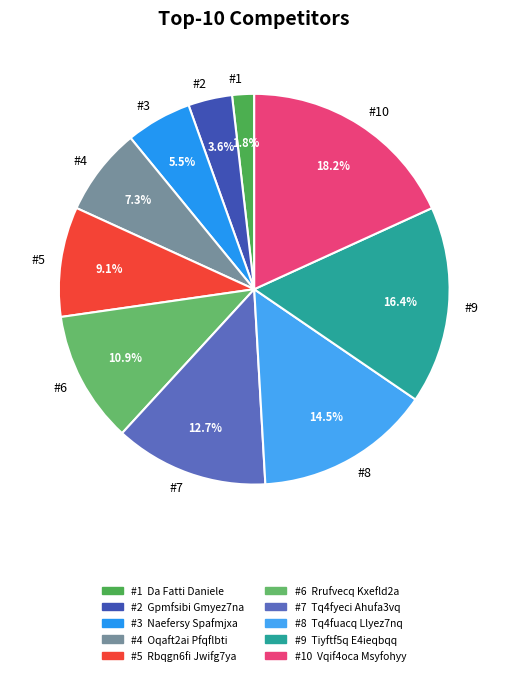

Which slice is the largest?

#10